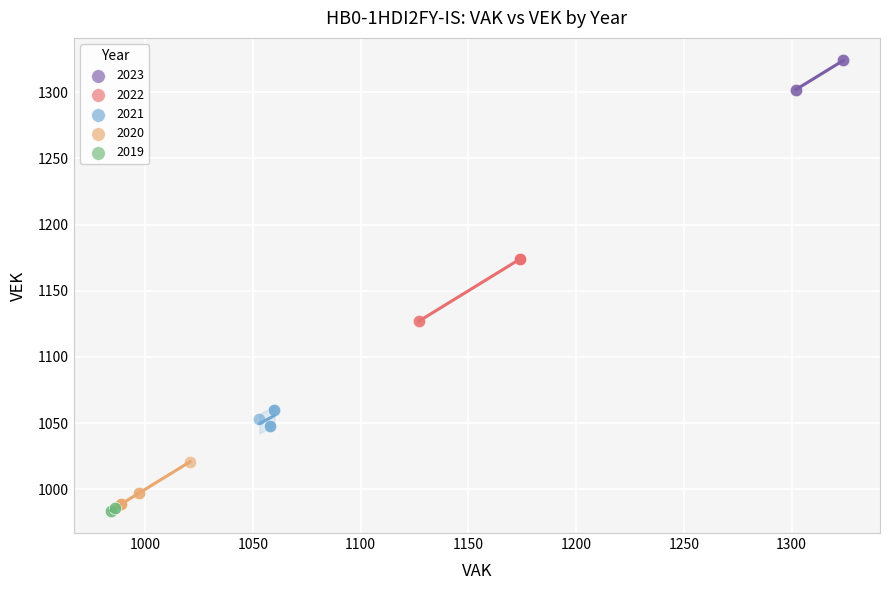

Which series has the widest spread of Y values?

2022